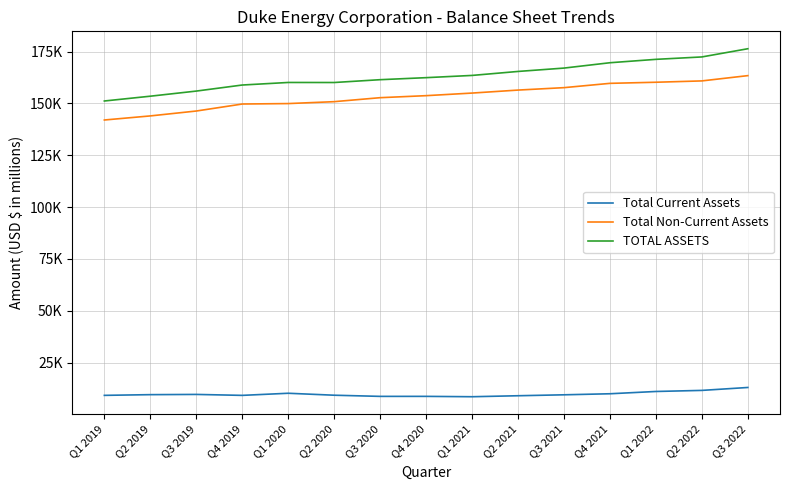

Reading left to right, extract all data points from this chart.

Total Current Assets: 9168	9509	9619	9163	10181	9237	8679	8682	8508	8985	9436	9940	11042	11561	12972
Total Non-Current Assets: 141968	143940	146298	149675	149891	150812	152730	153706	154957	156400	157571	159647	160178	160822	163368
TOTAL ASSETS: 151136	153449	155917	158838	160072	160049	161409	162388	163465	165385	167007	169587	171220	172383	176340